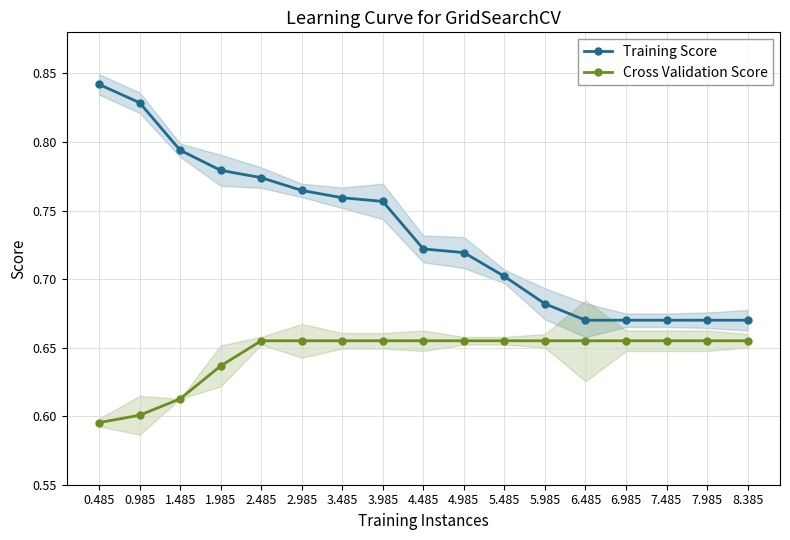

True or false: Cross Validation Score and Training Score intersect in this chart.

False